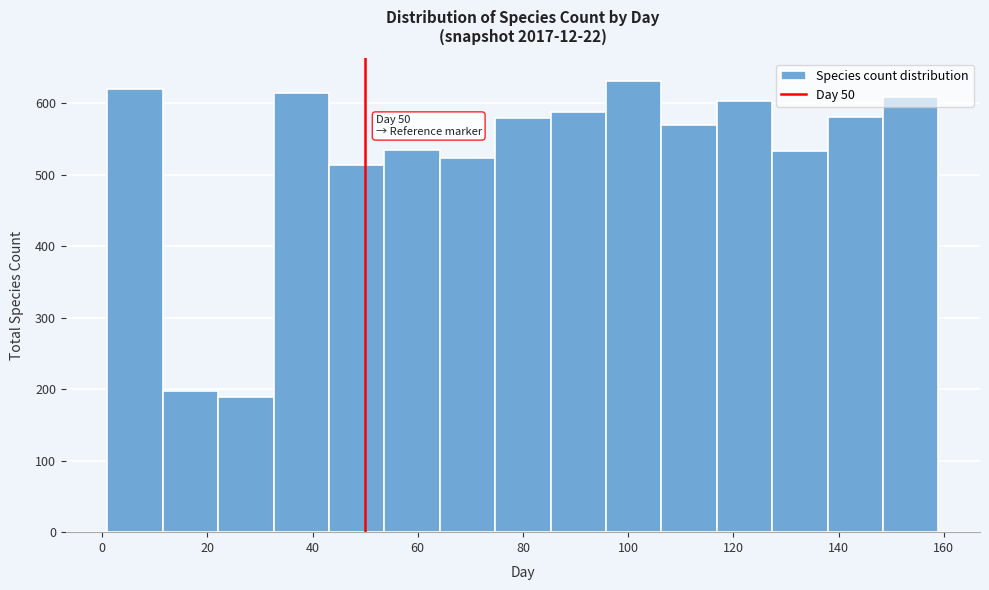

Which range on the x-axis has the tallest bar?

96 to 106